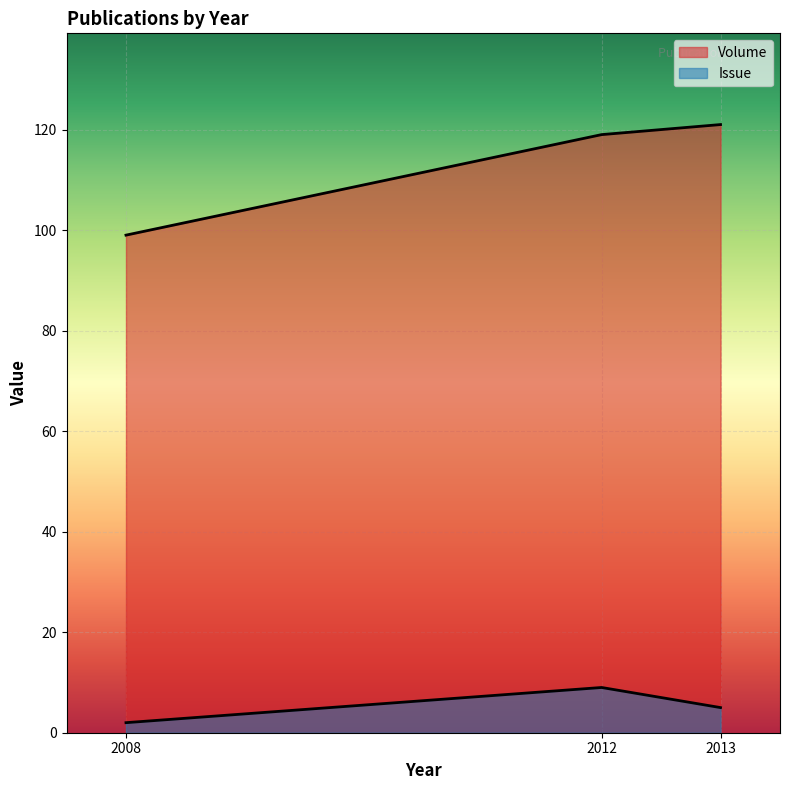

How many values in the Volume series are below 119?

1